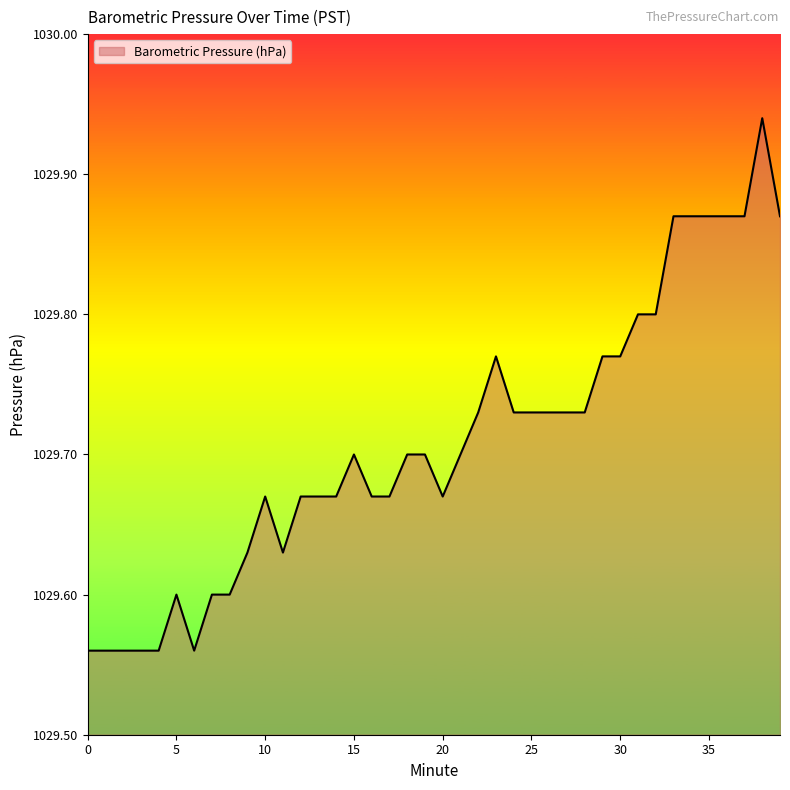

What is the difference between the maximum and minimum values?

0.4